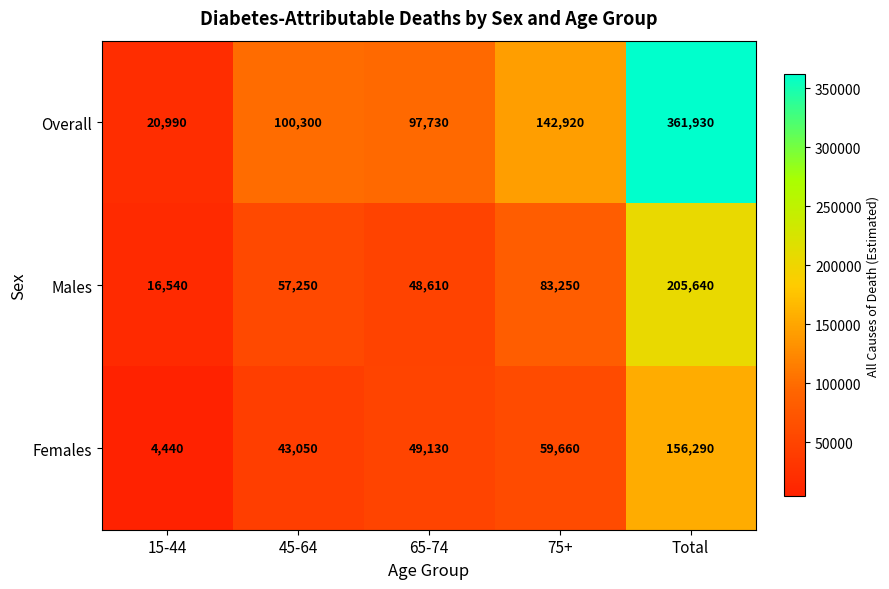

At how many categories does at least one series exceed 255114?

1